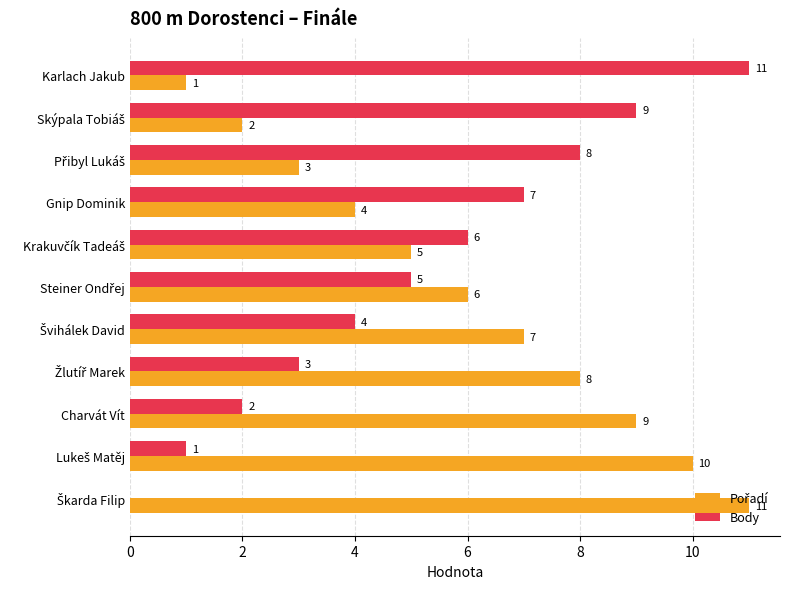

The value of Body at Charvát Vít is 1. True or false?

False